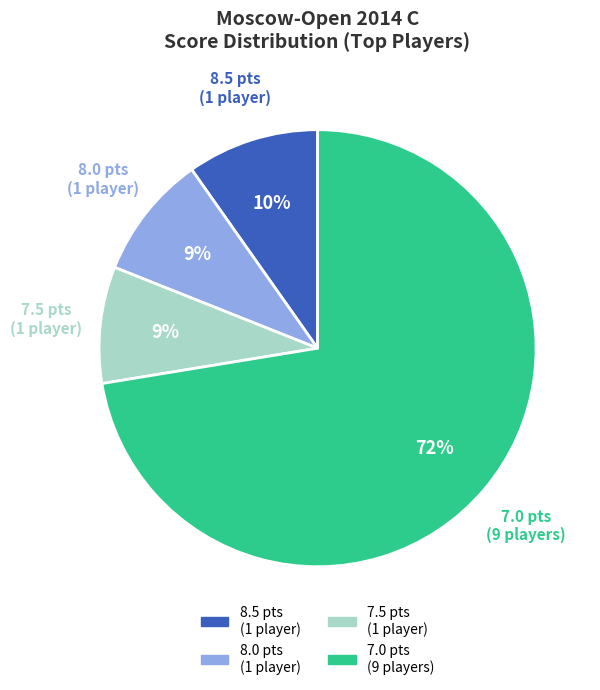

To the nearest percent, what is the difference between the 8.0 pts (1 player) and 8.5 pts (1 player) slice percentages?

1%